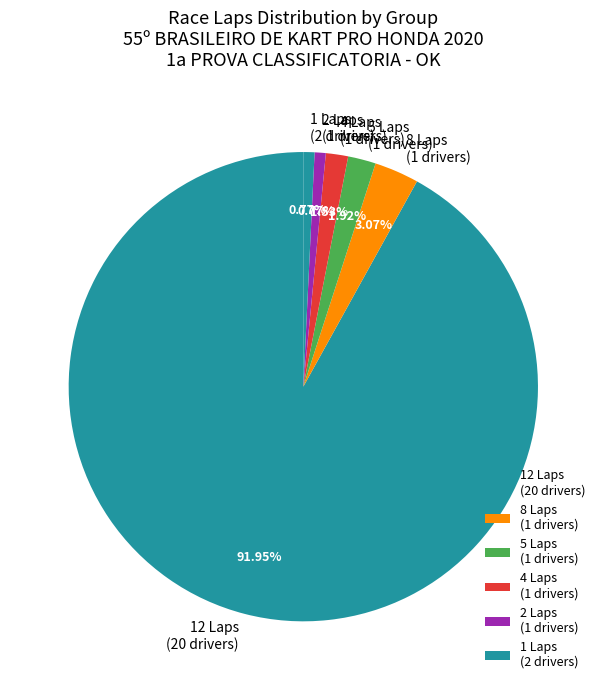

How many segments does this pie chart have?

6